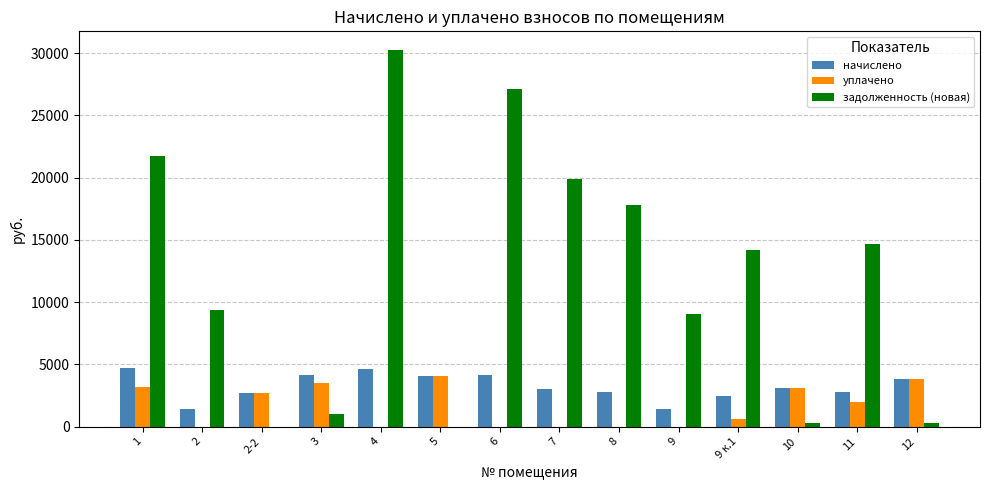

What is the sum of all задолженность (новая) values?

165635.7